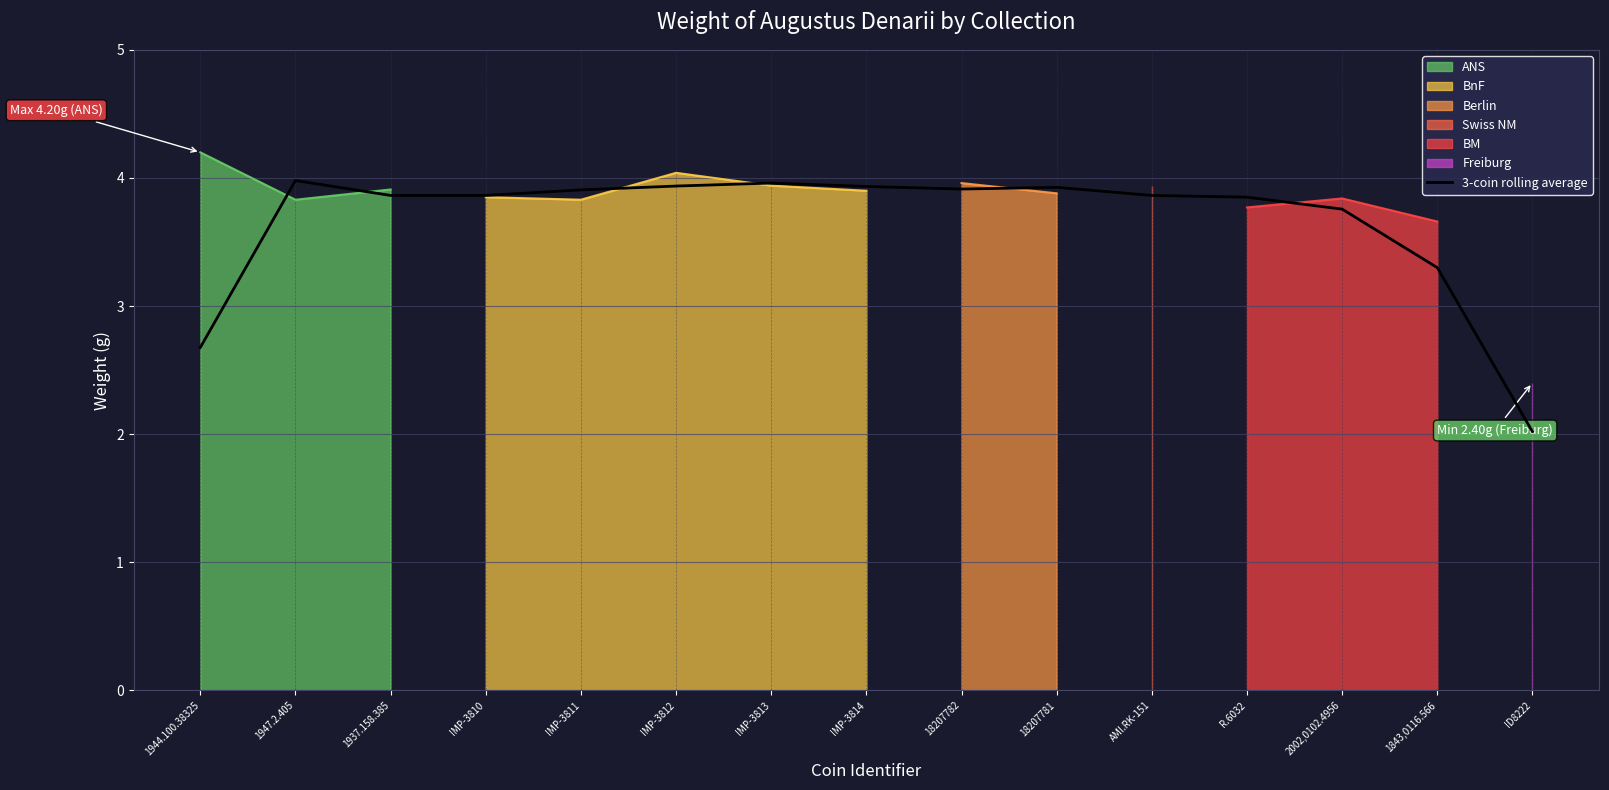

What is the label of the 14th point from the left?

1843,0116.566